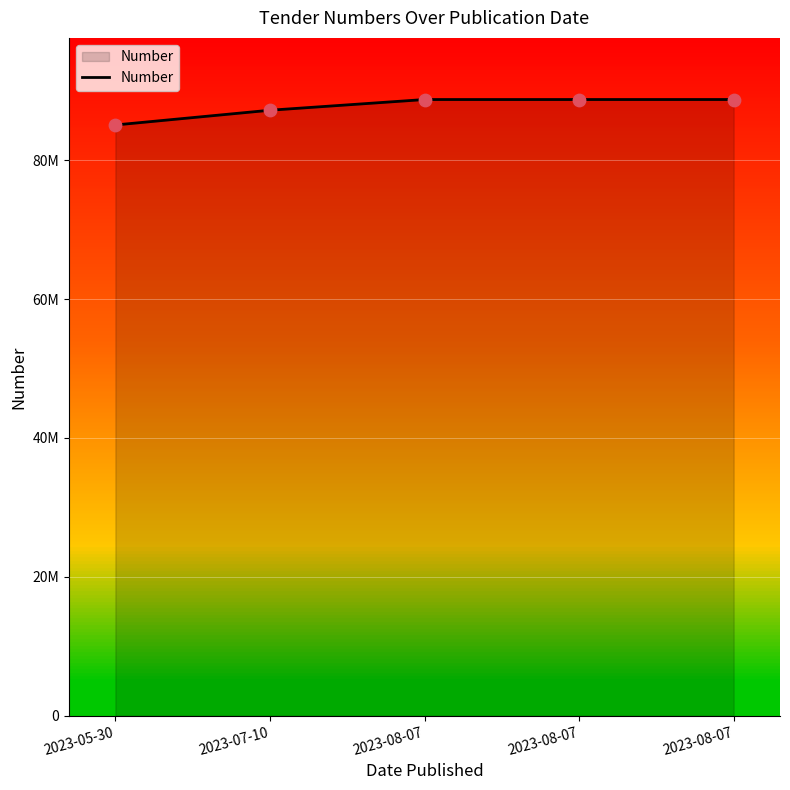

Is this an area chart (filled region under the line)?

Yes